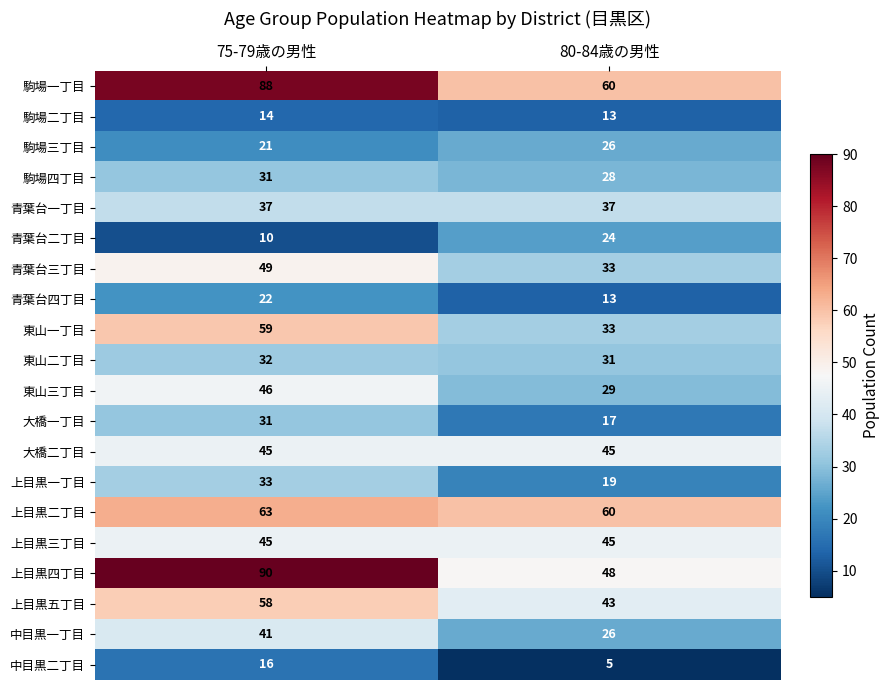

What is the difference between the 上目黒四丁目 values at 75-79歳の男性 and 80-84歳の男性?

42